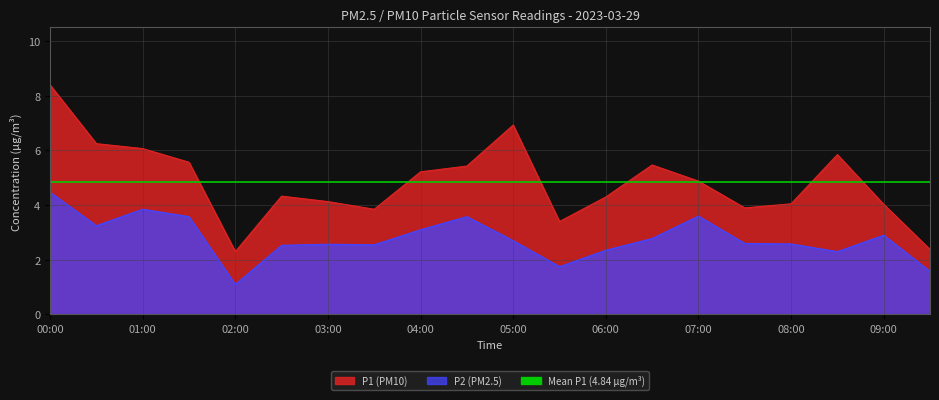

At which category does P1 reach its first local valley?

02:00